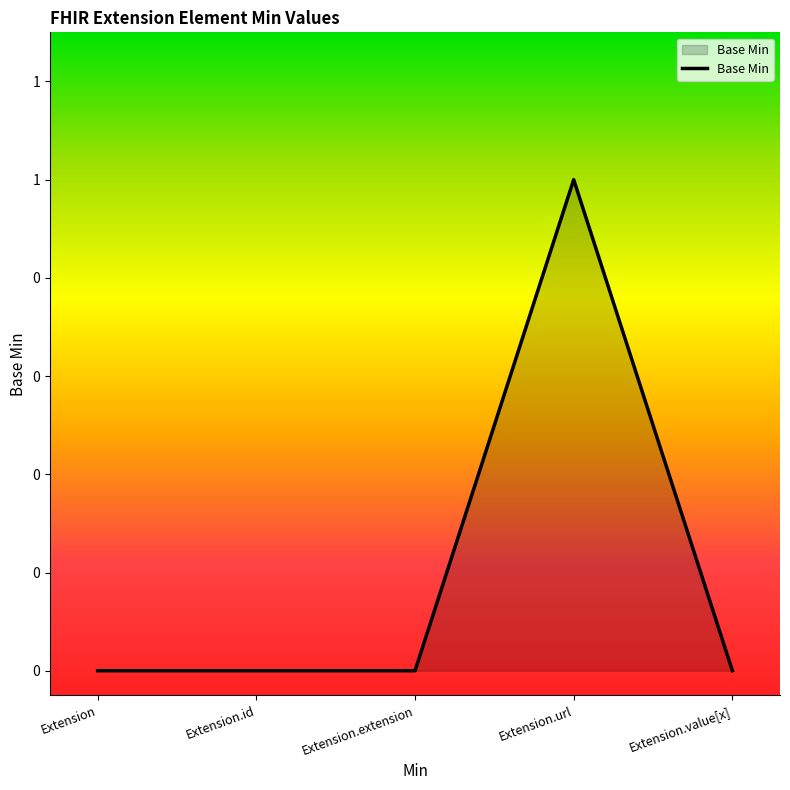

Reading left to right, what are all the values shown in this chart?

Extension=0	Extension.id=0	Extension.extension=0	Extension.url=1	Extension.value[x]=0